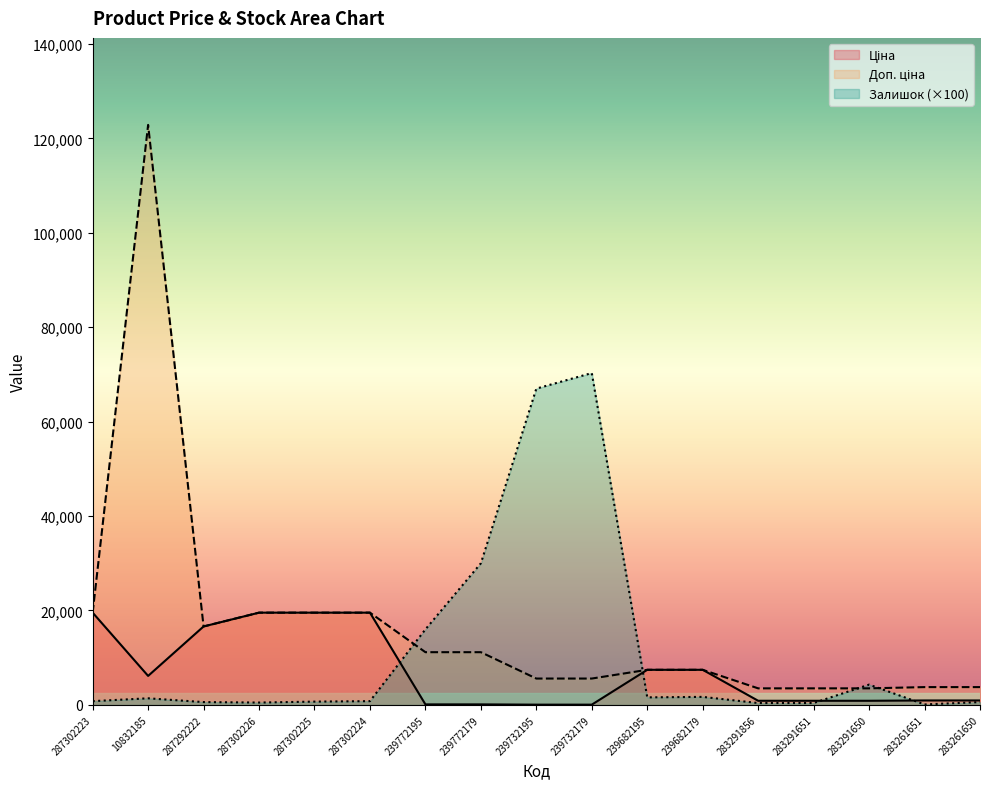

At how many categories does at least one series exceed 16674?

8